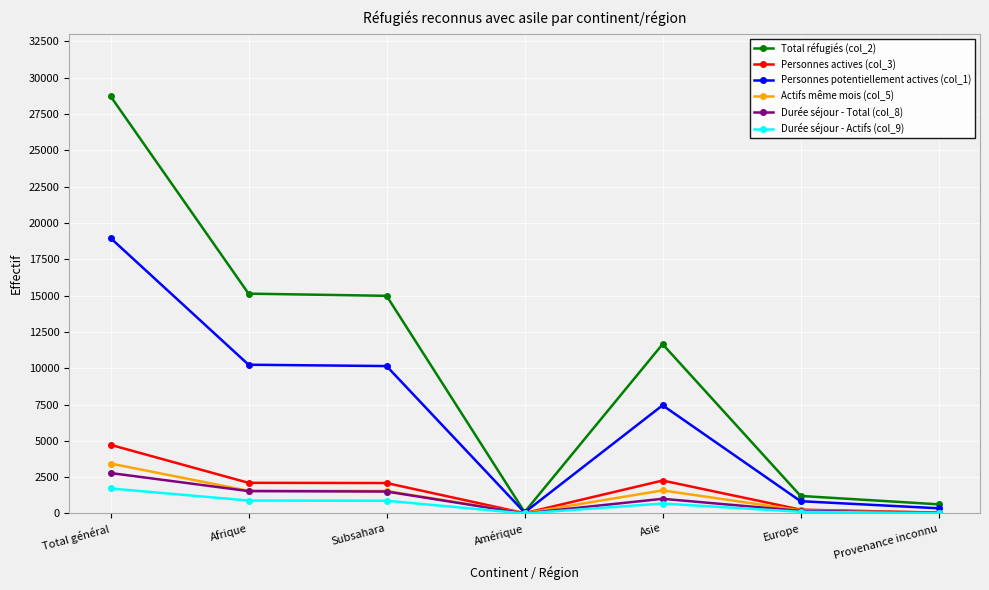

What is the highest value of the Durée séjour - Total (col_8) series?

2784